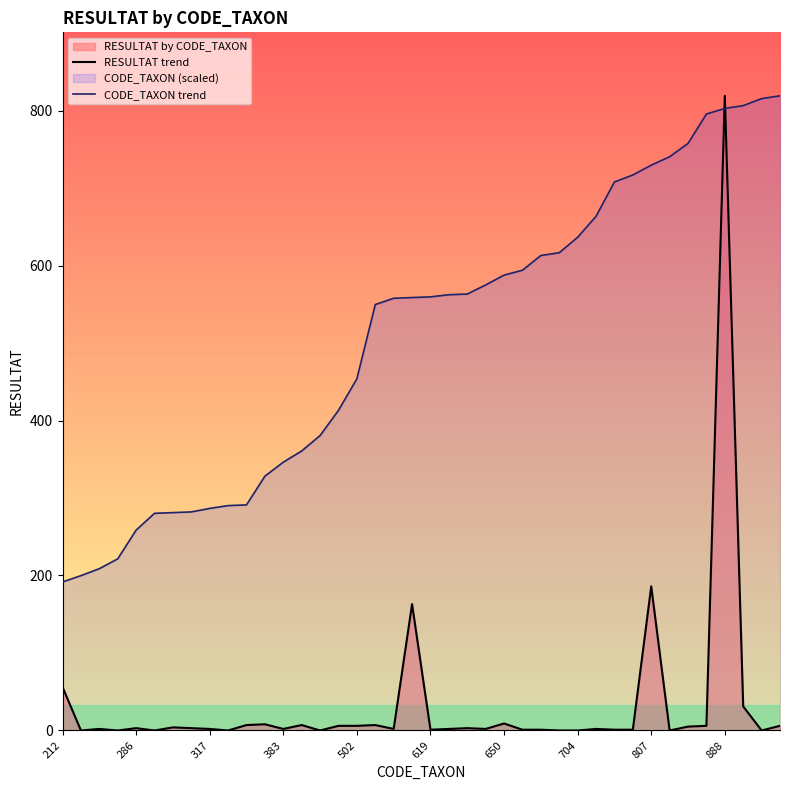

At which category is the sum across all series the highest?

888